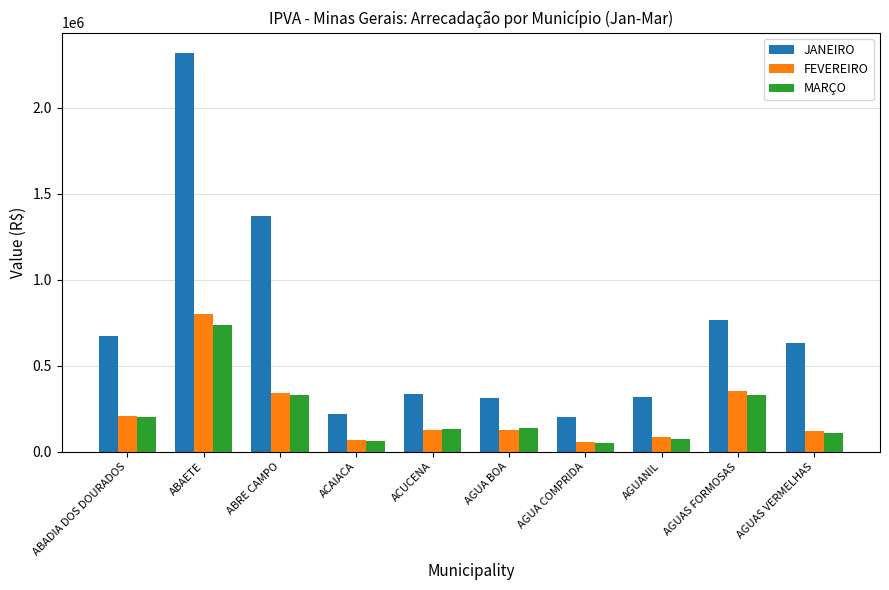

True or false: MARÇO has a value of 327288.9 at AGUAS FORMOSAS.

True